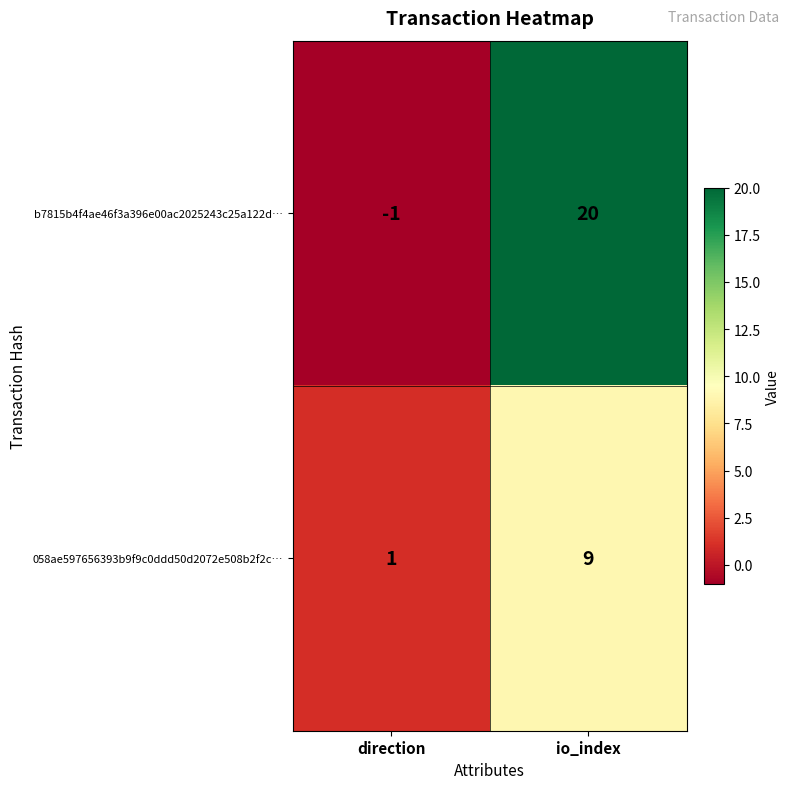

Which category has the highest value across all series?

io_index